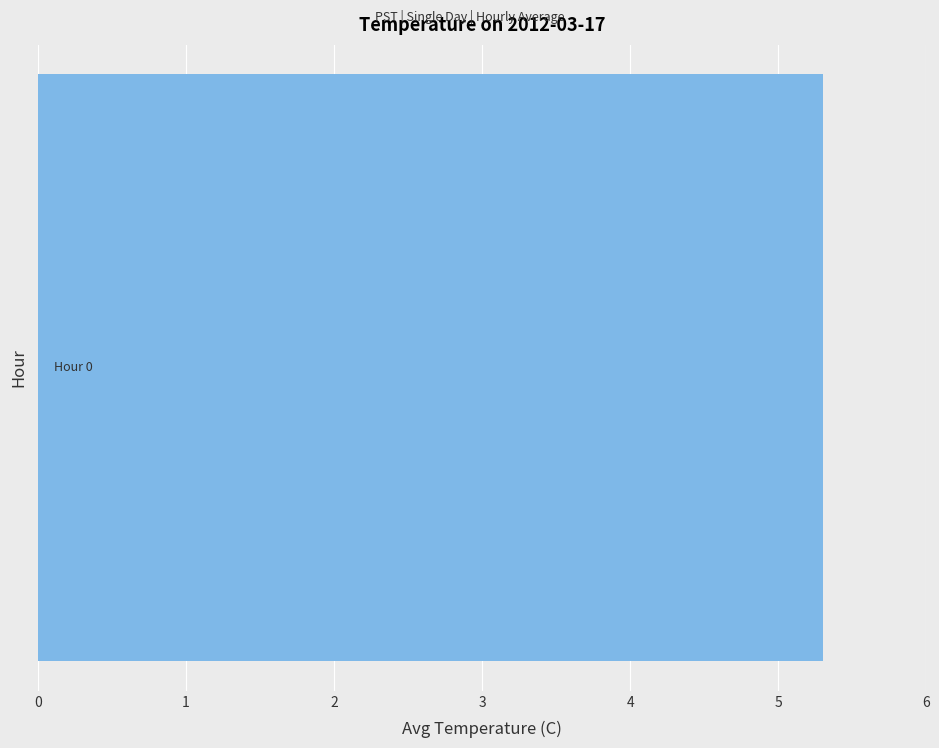

What is the average value?

5.3